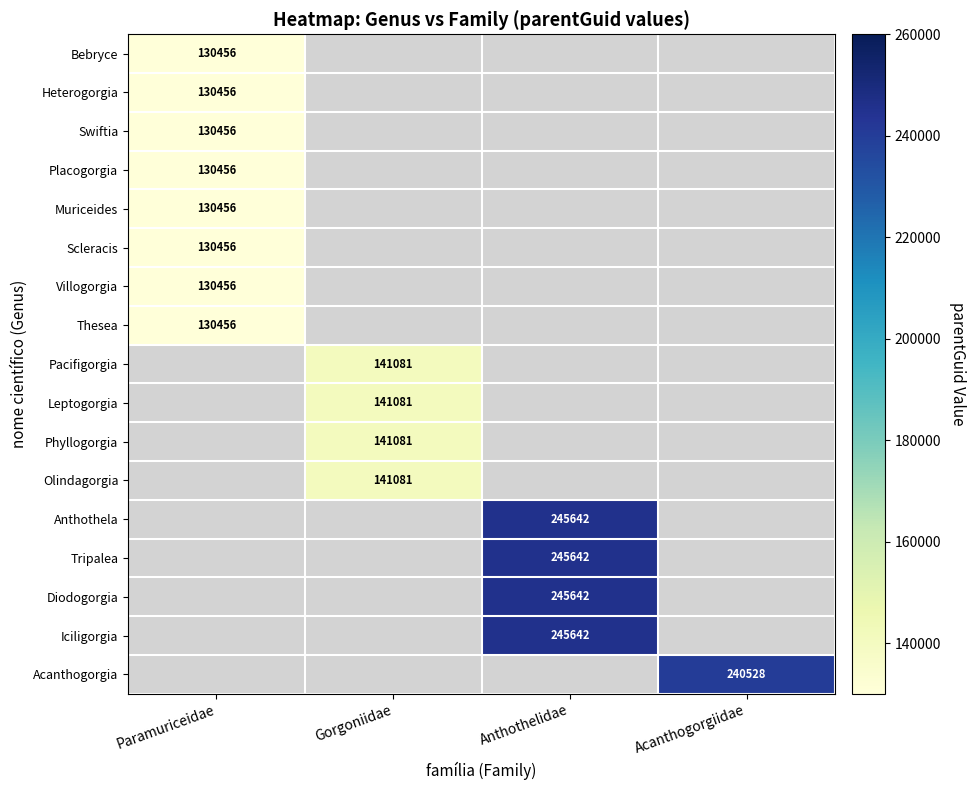

Which category has the lowest value across all series?

Paramuriceidae